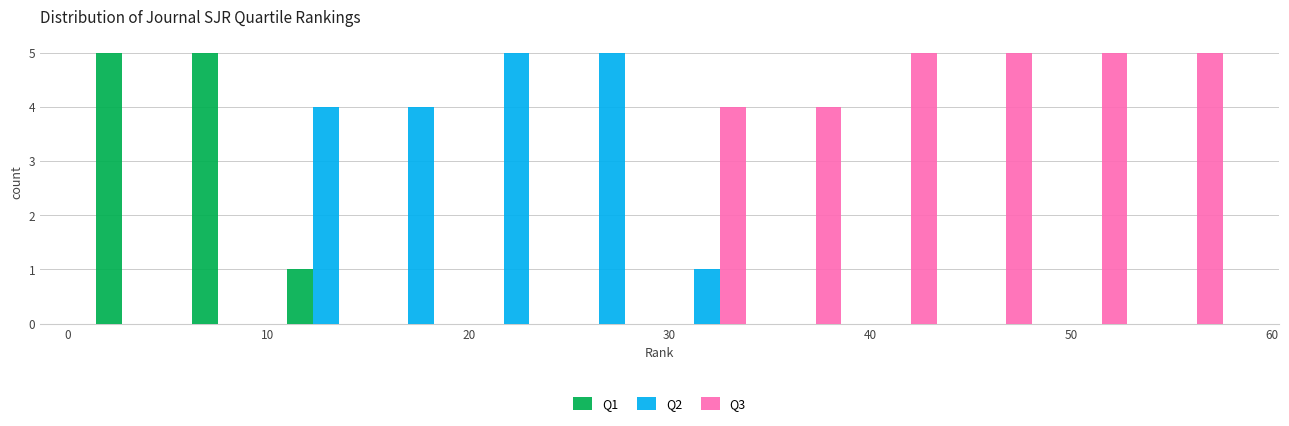

What is the height of the Q1 bar covering 11 to 15 on the x-axis? Neither the bar edges nor the heights are printed on the chart, so give them approximately, as read against the axes.

1